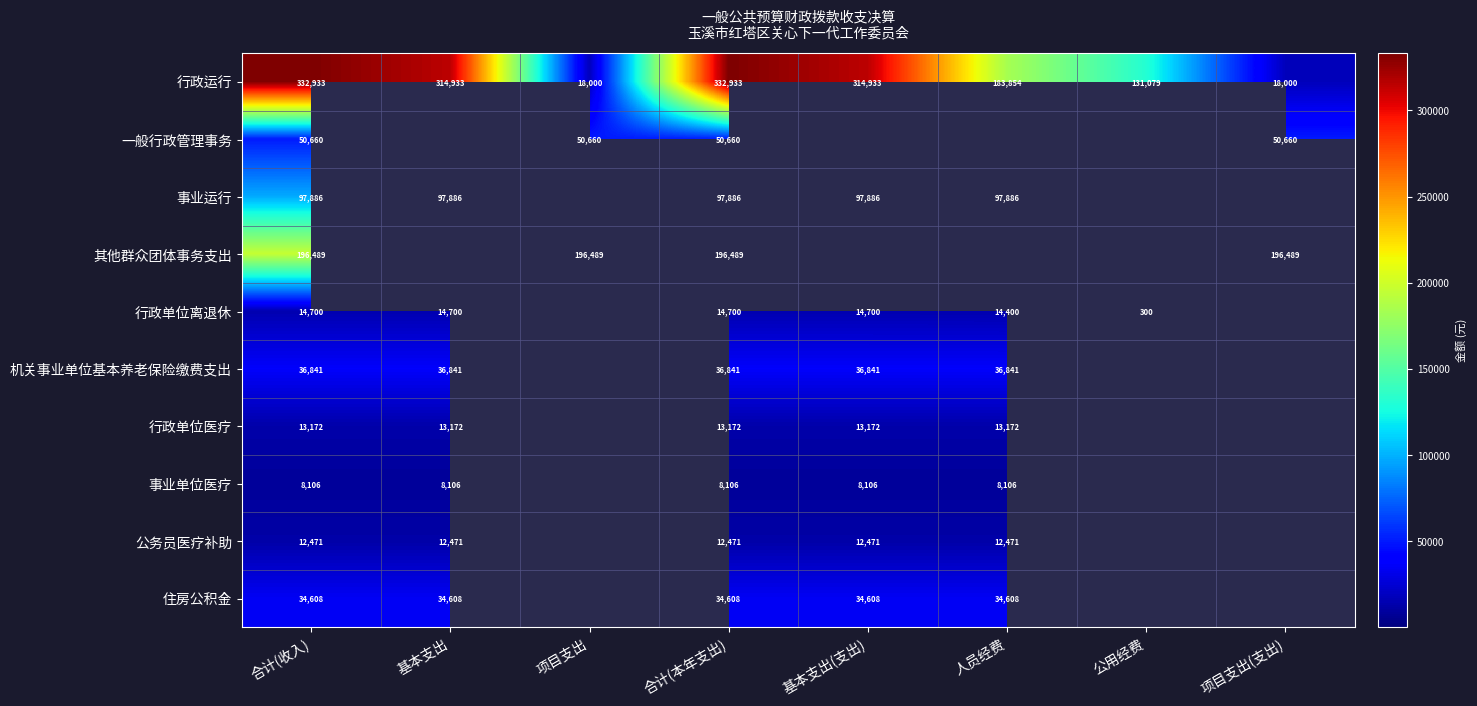

Where is 行政运行 nearest to the value 175466?

人员经费